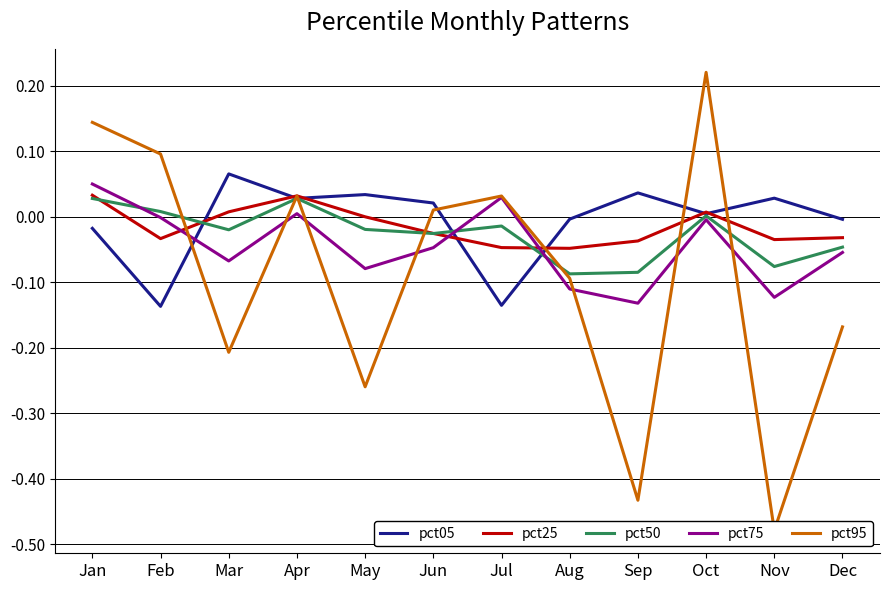

True or false: pct95 has a value of 0.1 at Jan.

True